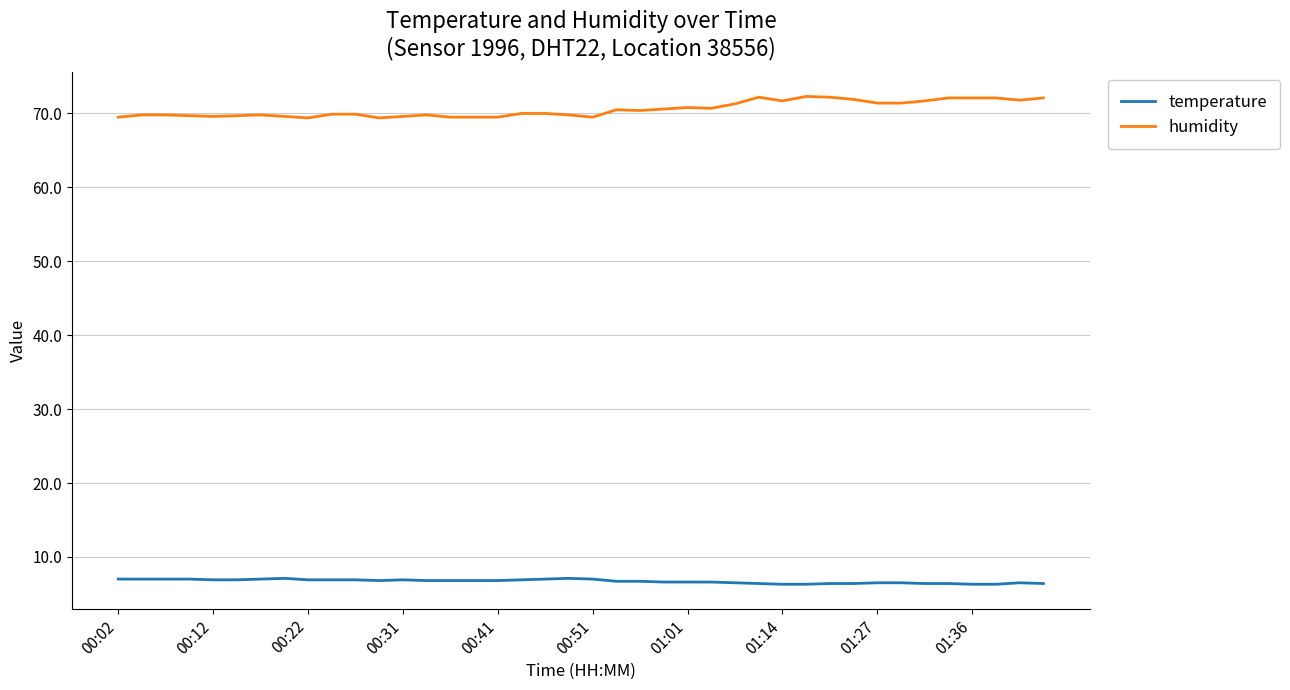

True or false: temperature and humidity cross at least once.

False